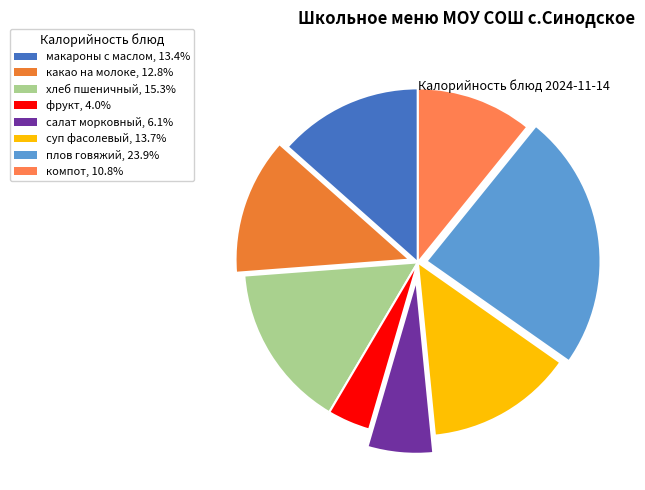

How many slices are in this pie chart?

8